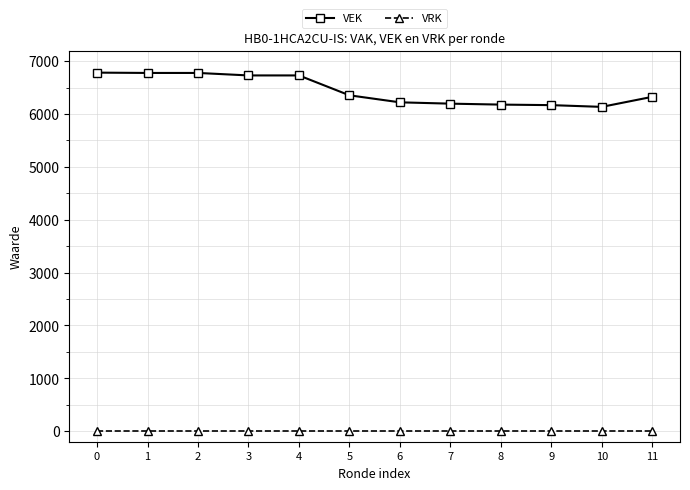

Which series has the largest total across all categories?

VEK